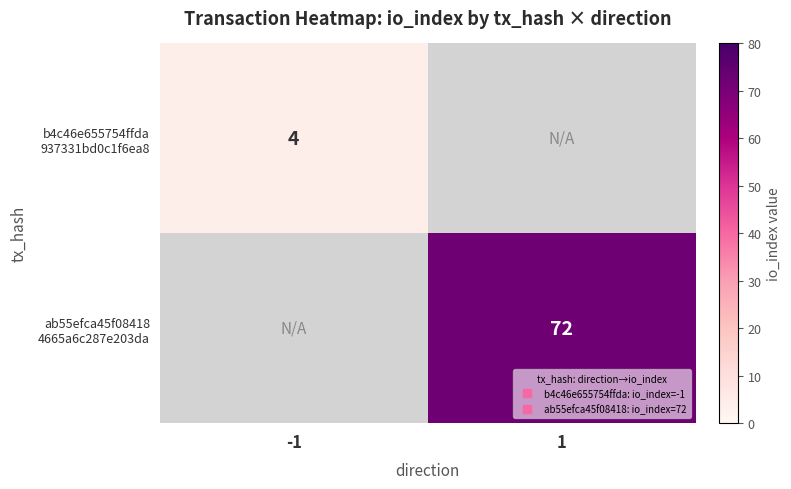

Which label corresponds to the smallest value in the chart?

-1